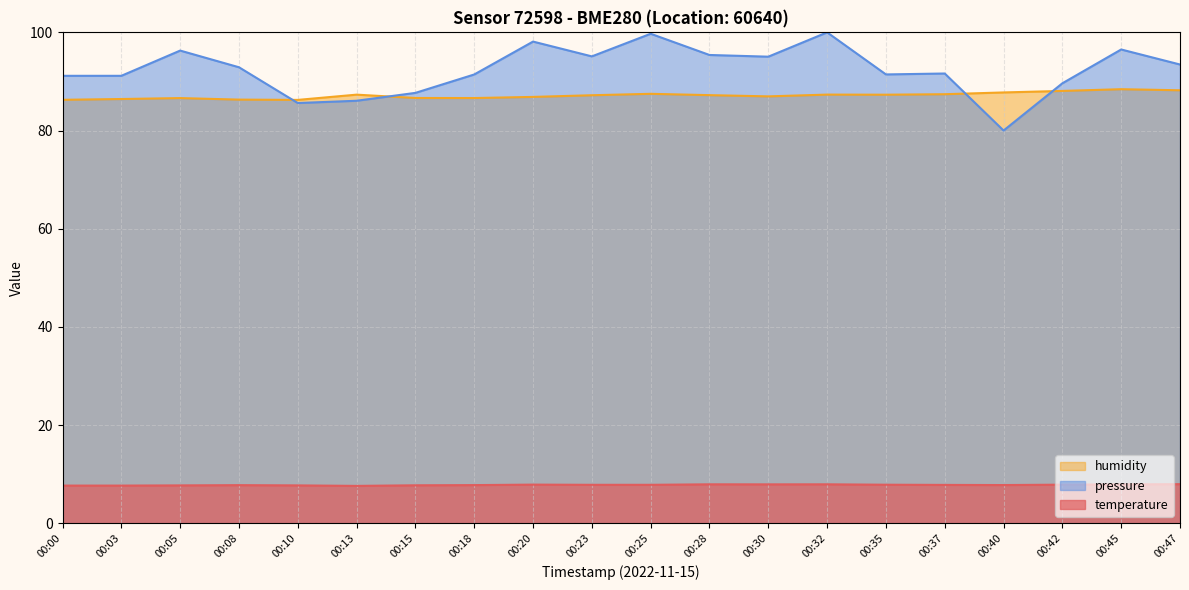

Count the number of categories in the chart.

20